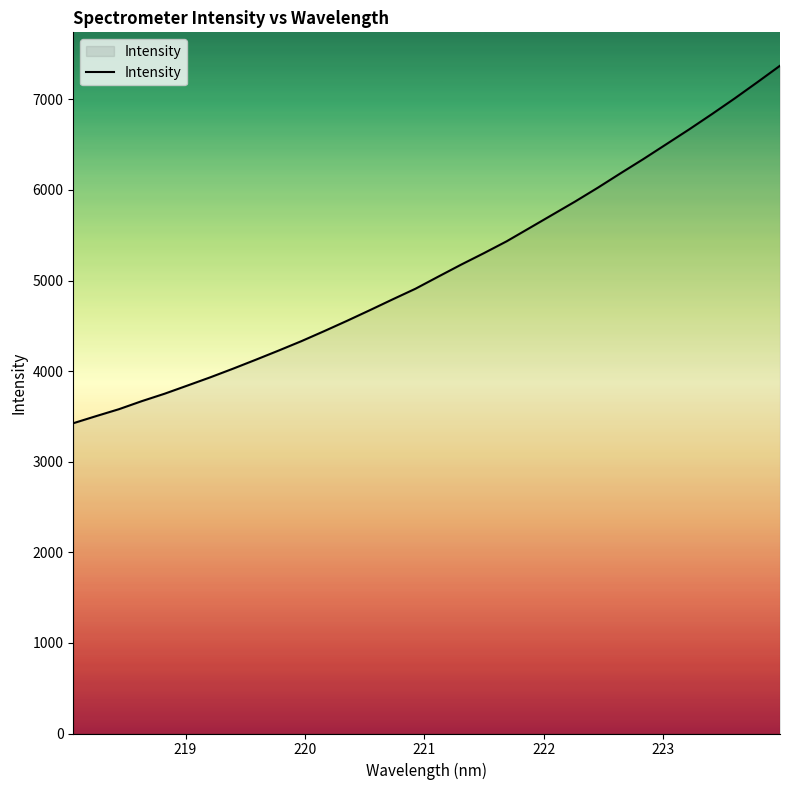

What is the maximum value shown in the chart?

7371.1